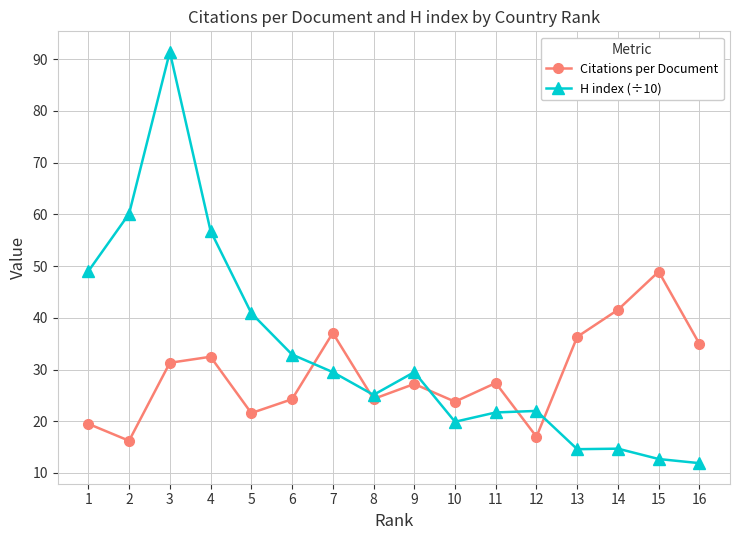

At which category is the sum across all series the highest?

3